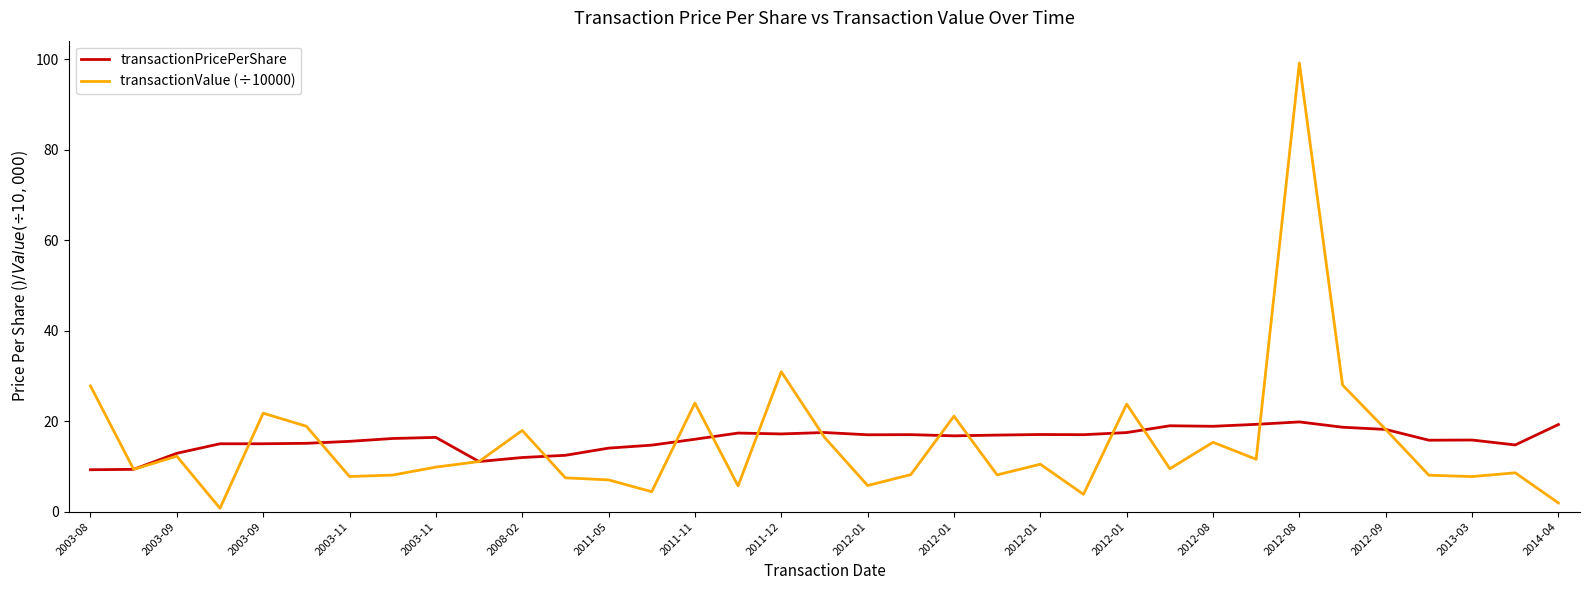

Which series has the largest range (max minus min)?

transactionValue (÷10000)